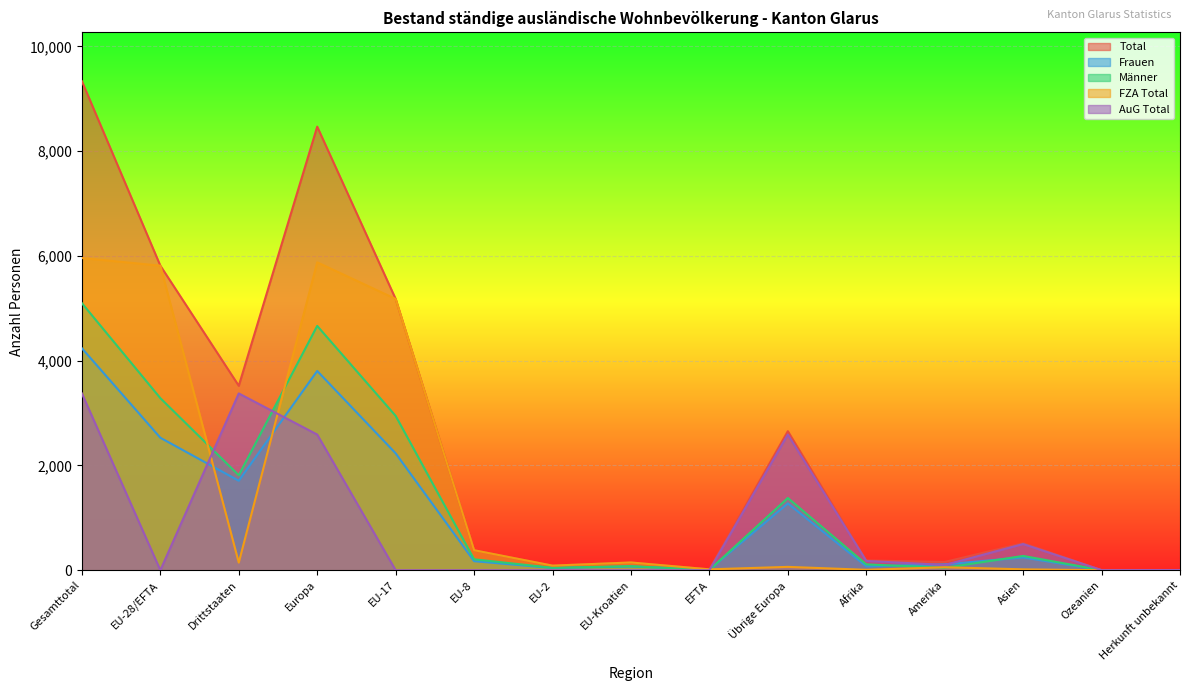

Is the value of FZA Total at EFTA greater than the value of AuG Total at EU-17?

Yes